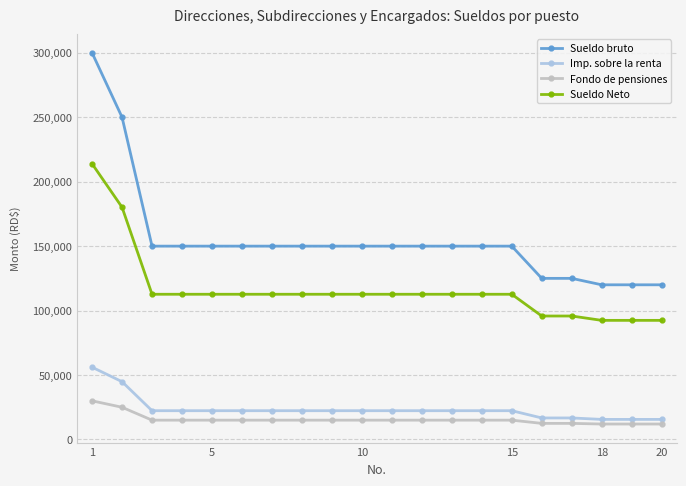

What is the value of the Sueldo Neto point at the 16th from the left?

95792.1